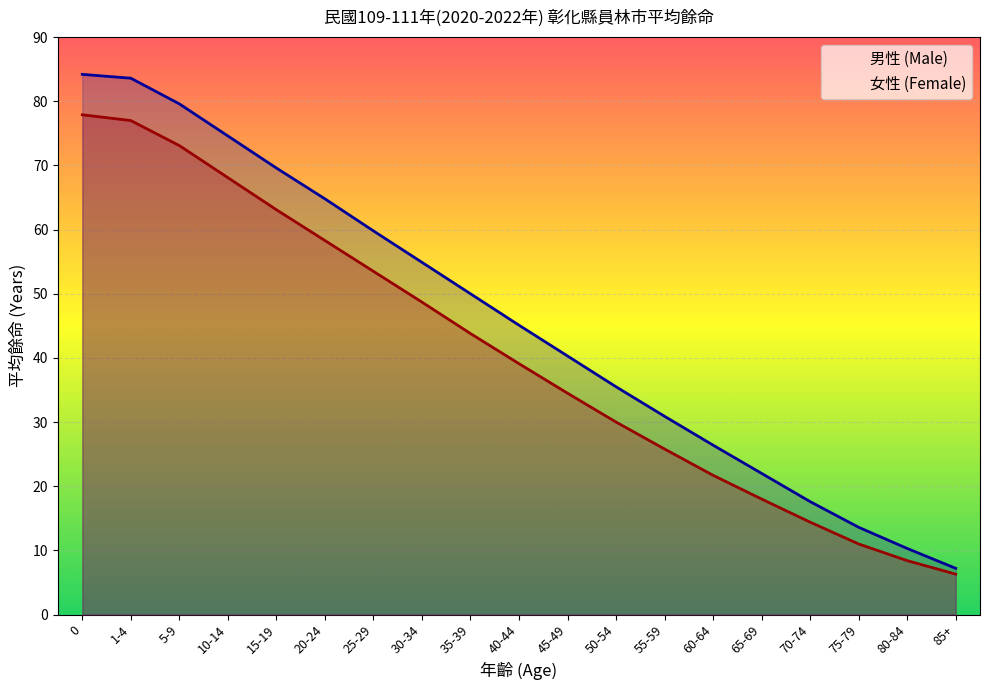

True or false: 女性 (Female) and 男性 (Male) intersect in this chart.

False